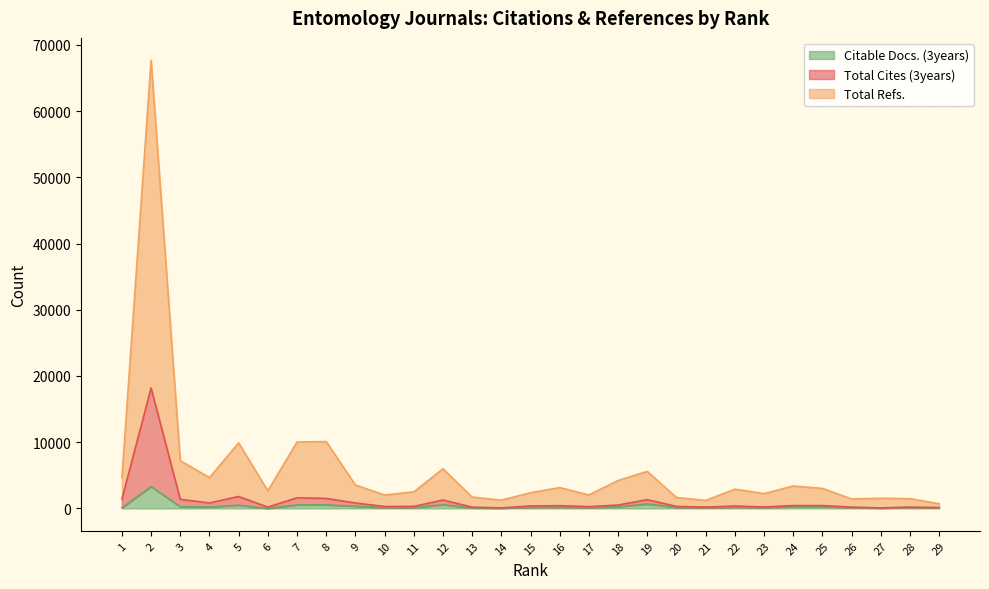

The Citable Docs. (3years) series shows 190 at 16. True or false?

True